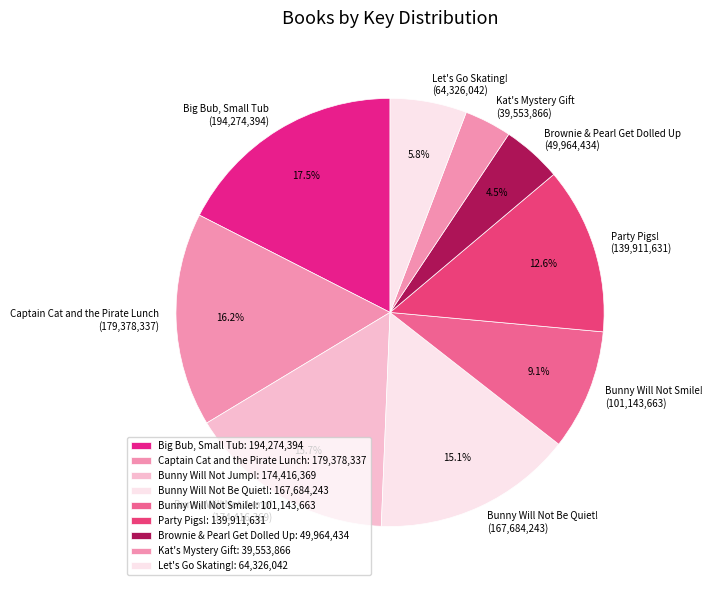

What percentage is the Let's Go Skating! slice, to the nearest percent?

6%